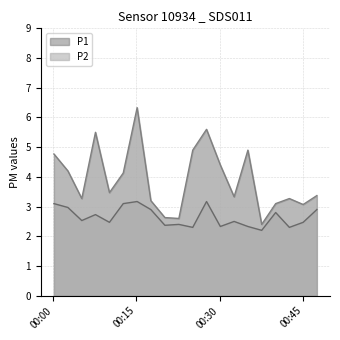

What is the label of the 4th point from the left?

2023-06-10T00:07:37